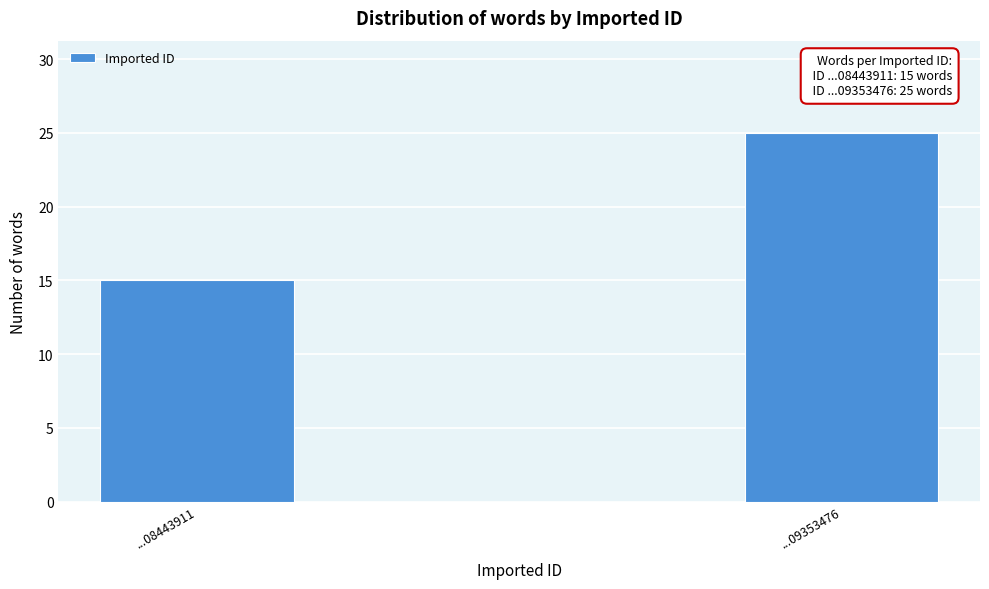

Reading right to left, extract all data points from this chart.

25	15